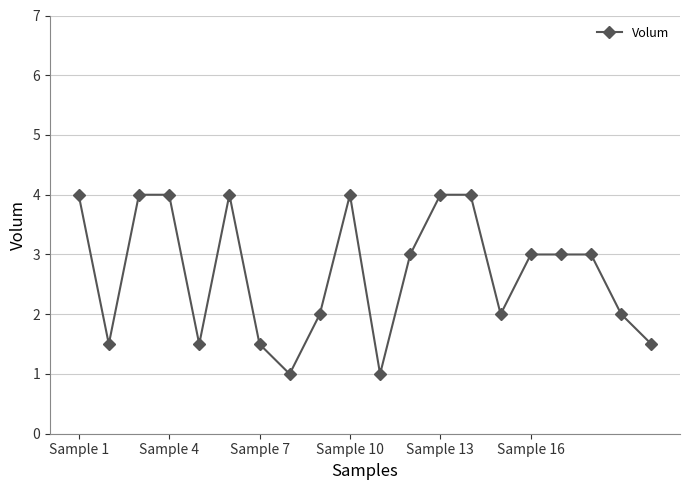

How many values are between 1 and 4?

20